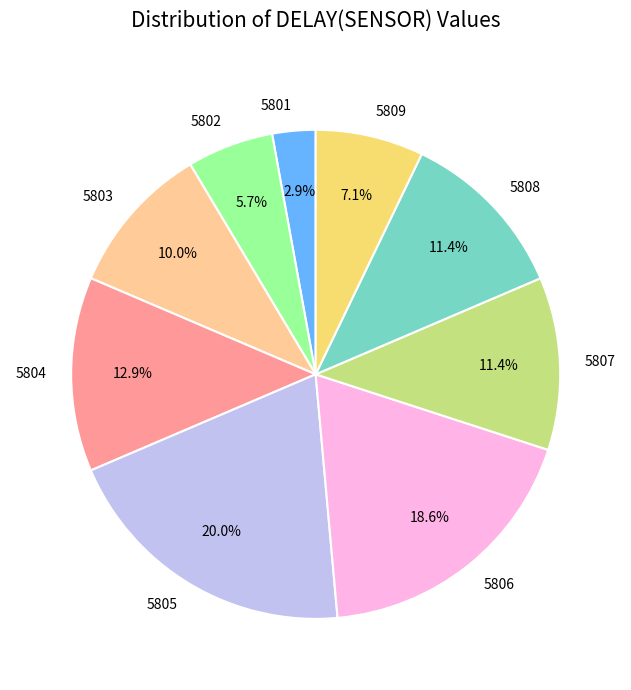

Which has a higher value, 5803 or 5802?

5803